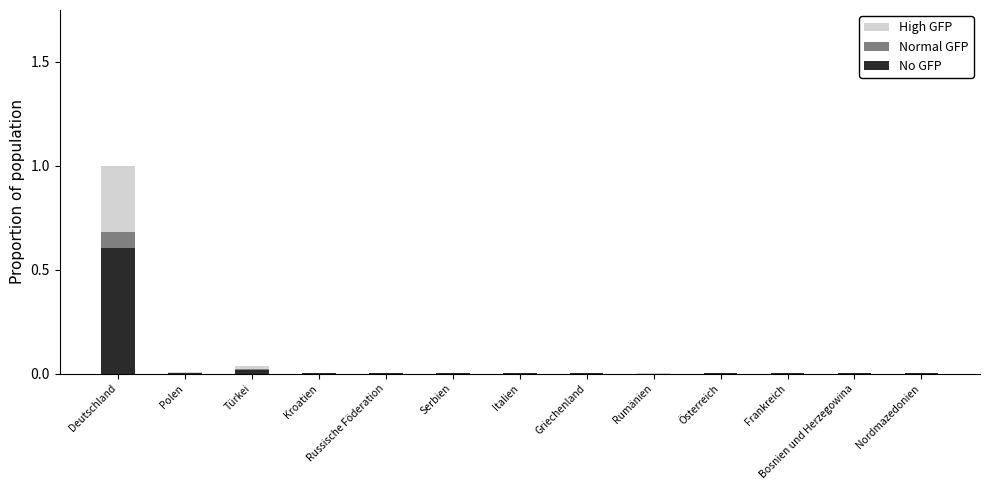

Which category has the highest value in the No GFP series?

Deutschland